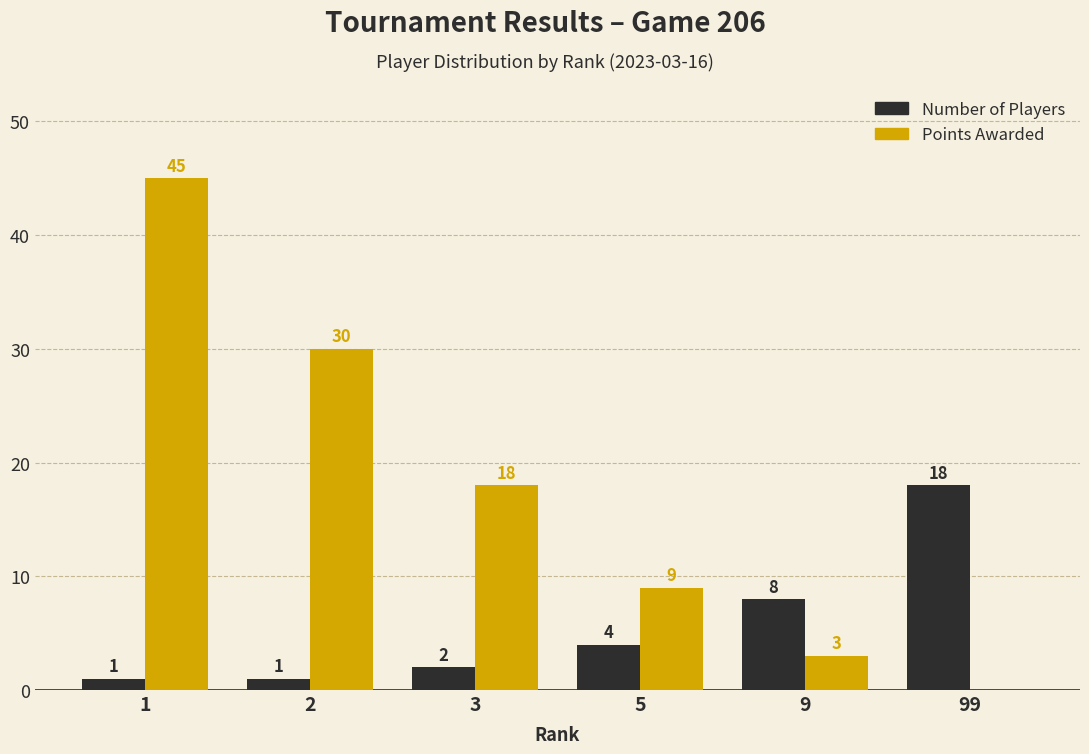

What is the spread (max minus min) of values at 99?

18